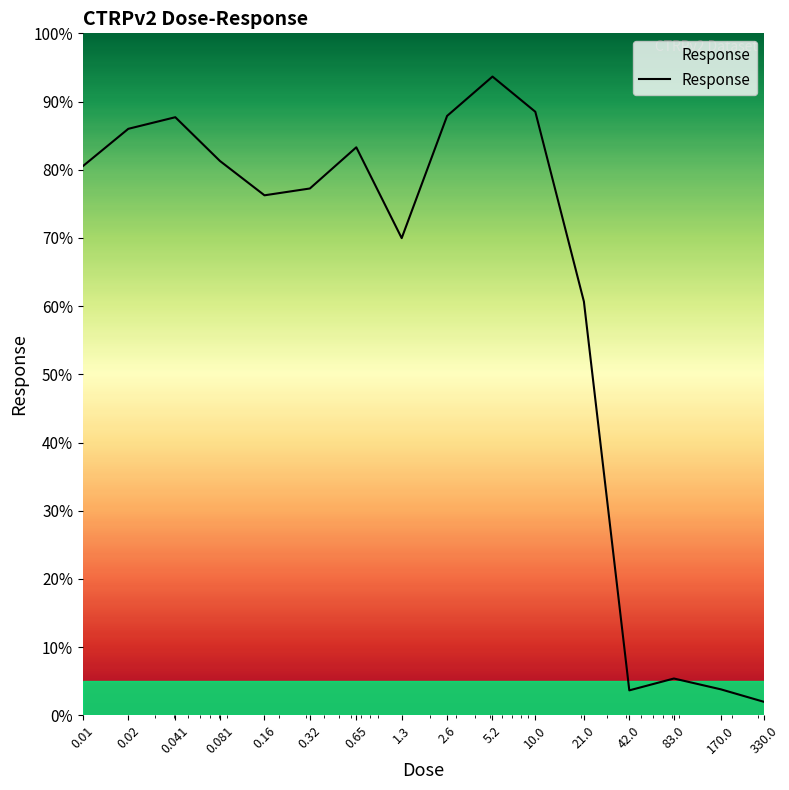

What is the minimum value shown in the chart?

2.0